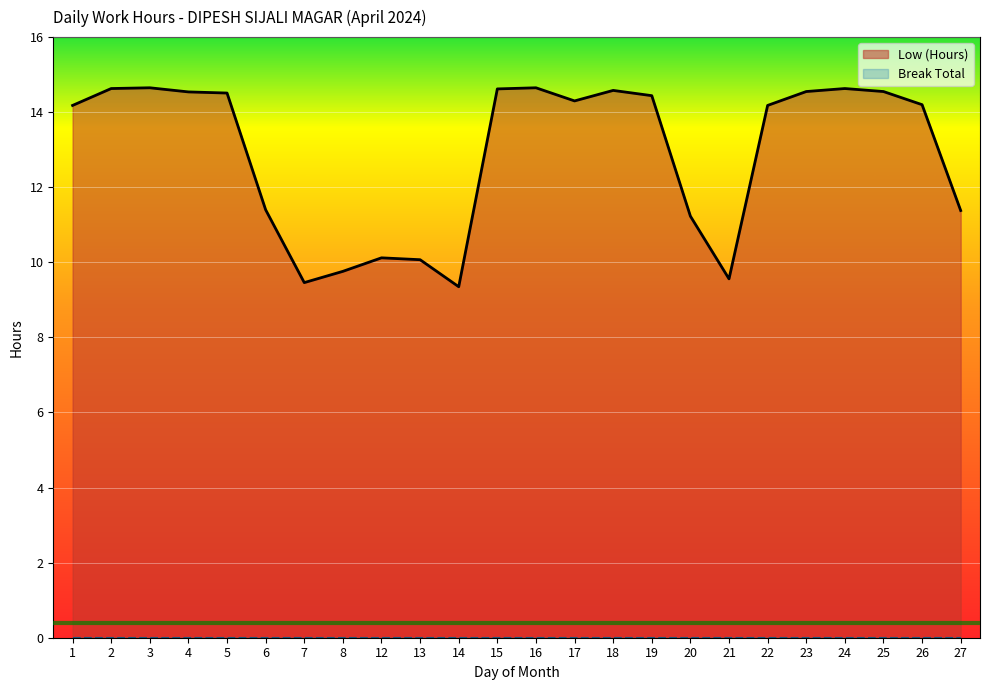

What is the change in value from 12 to 24?

+4.5